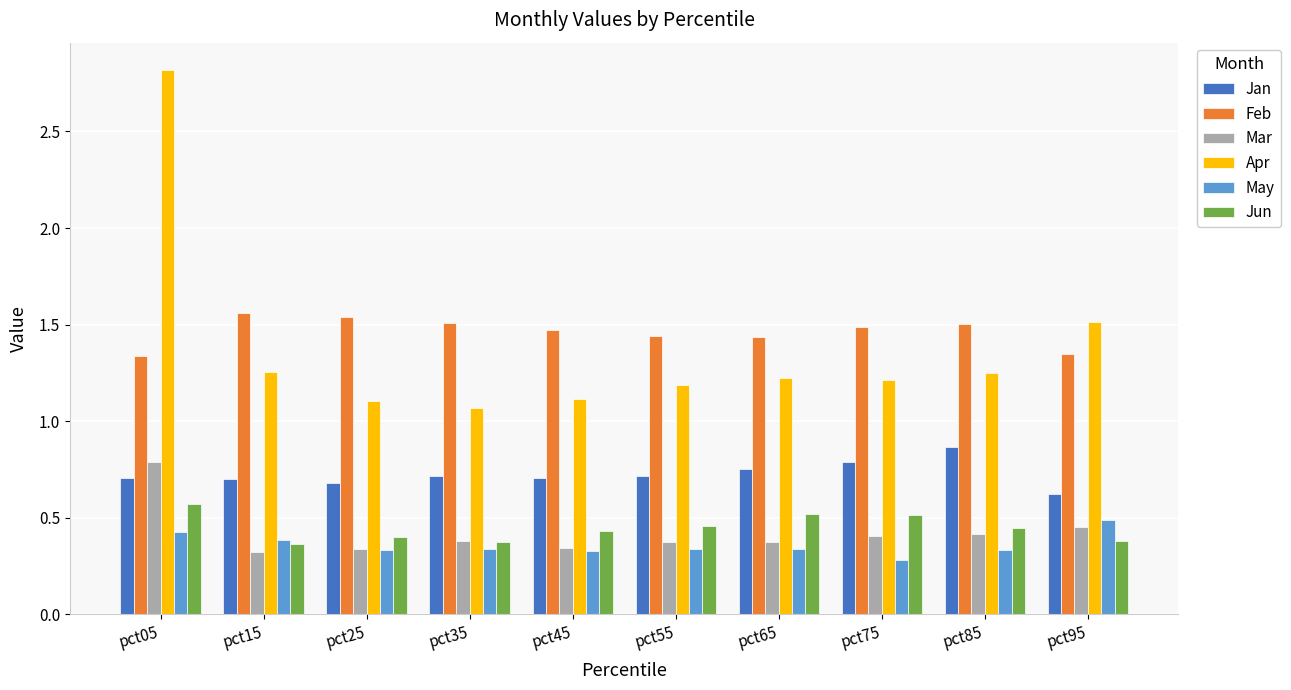

How many groups of bars are there?

10